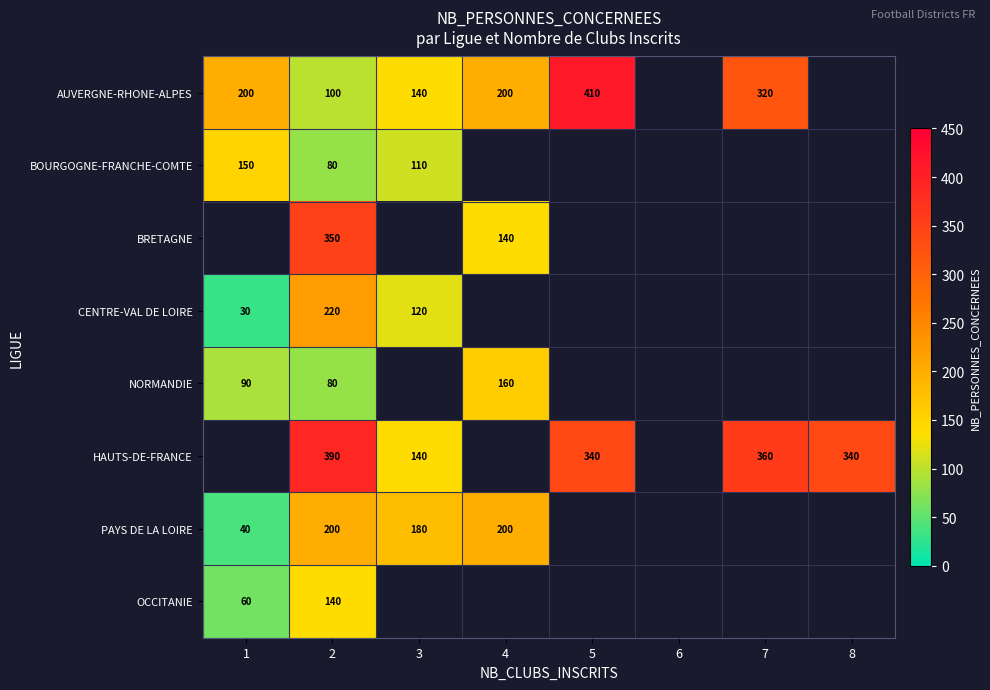

Is it true that BOURGOGNE-FRANCHE-COMTE equals 150 at 1?

True